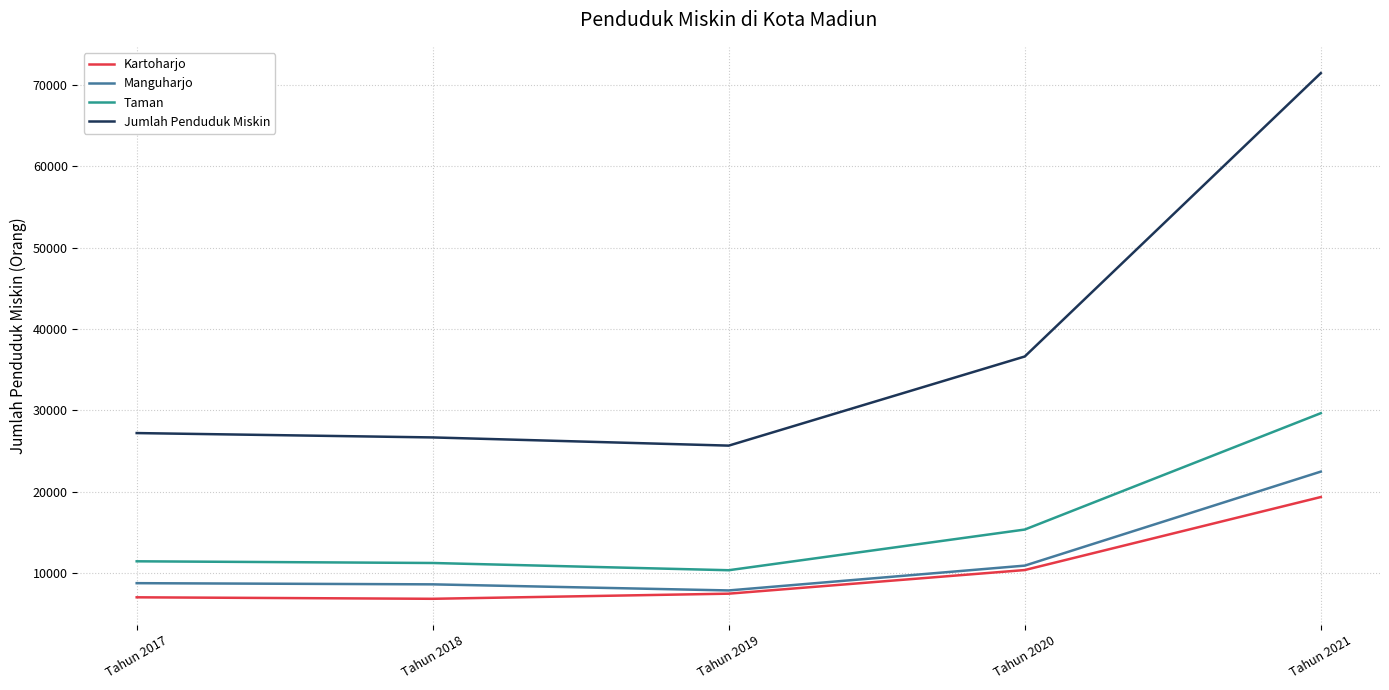

What is the spread (max minus min) of values at Tahun 2020?

26256